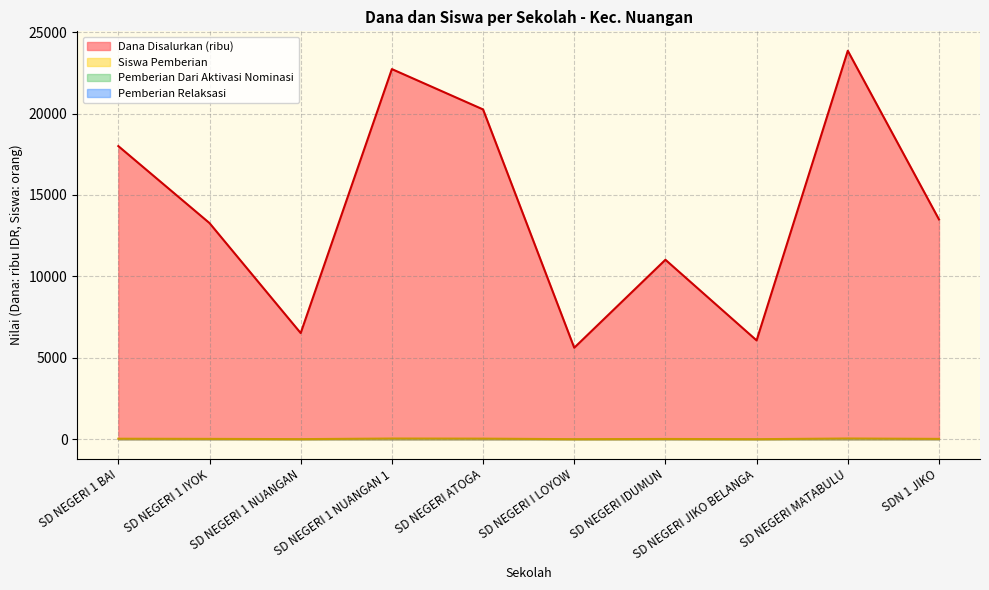

Where does the Siswa Pemberian series first go above 32?

SD NEGERI 1 BAI